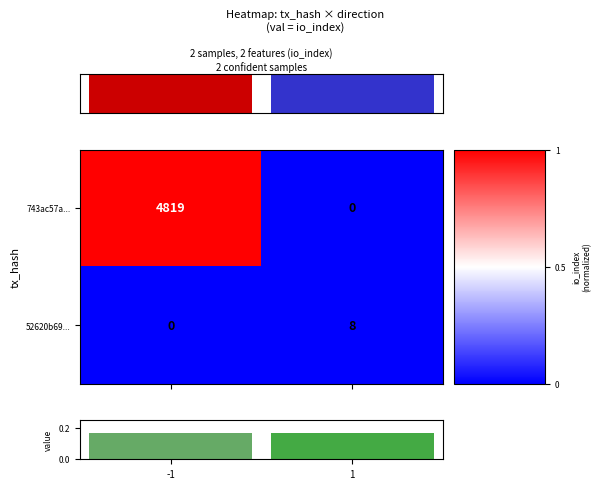

What is the sum of all 743ac57a... values?

4819